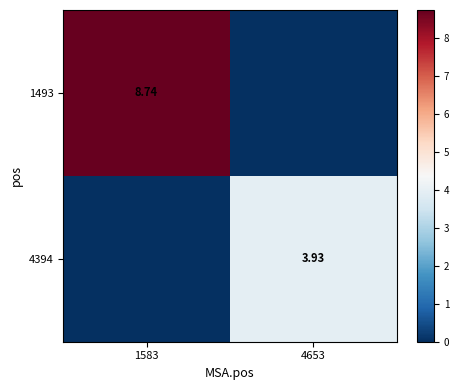

Which series has the largest range (max minus min)?

1493